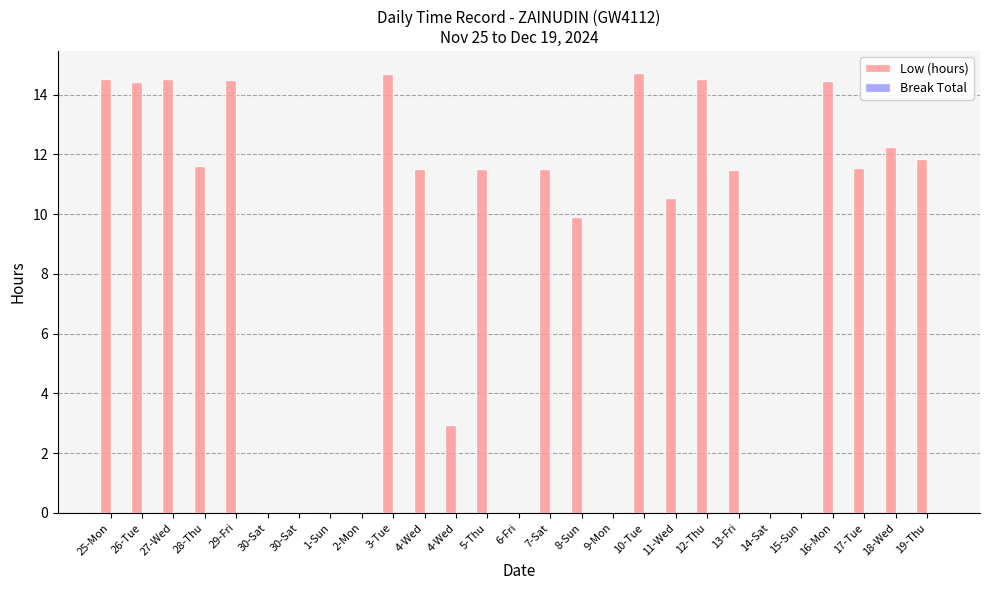

Count the number of categories in the chart.

27